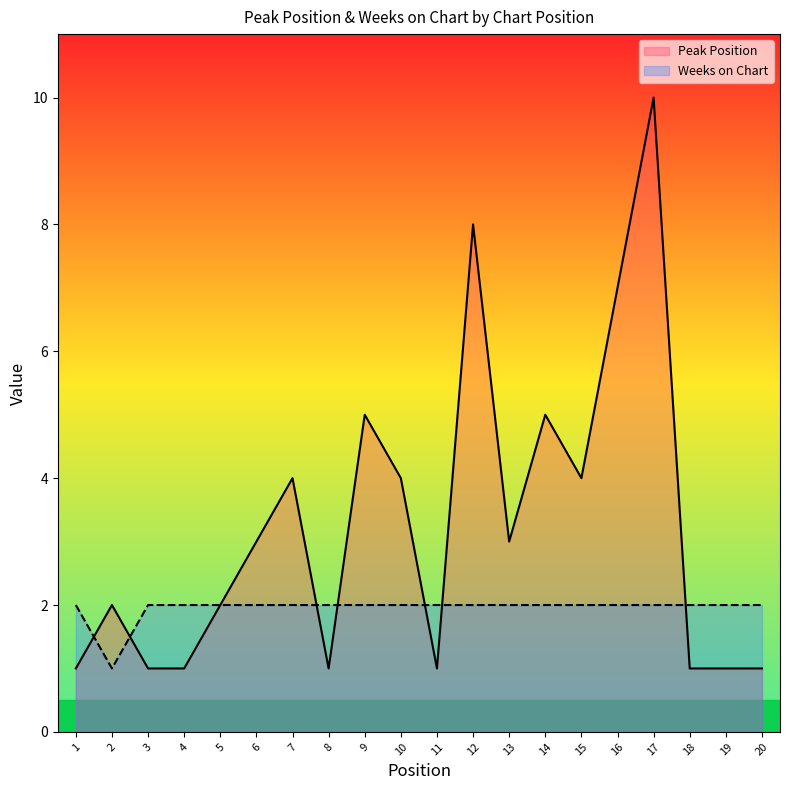

How many lines are shown in the chart?

2